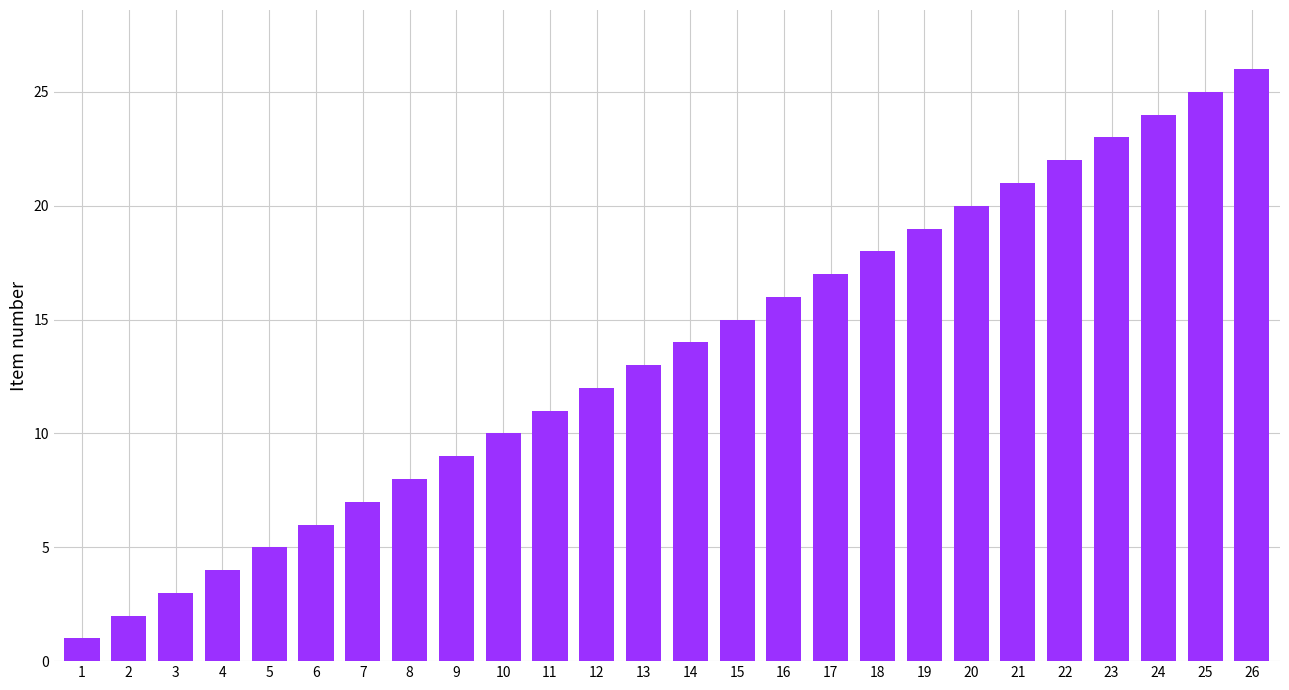

Which category has the highest value across all series?

26